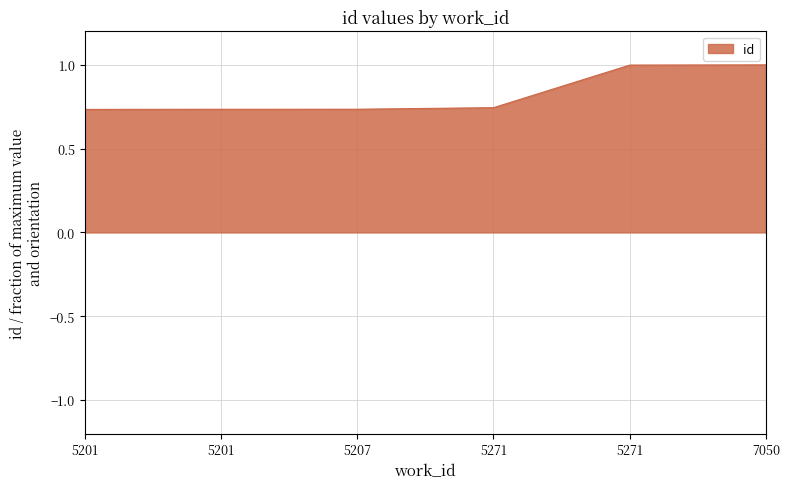

What is the minimum value shown in the chart?

0.7